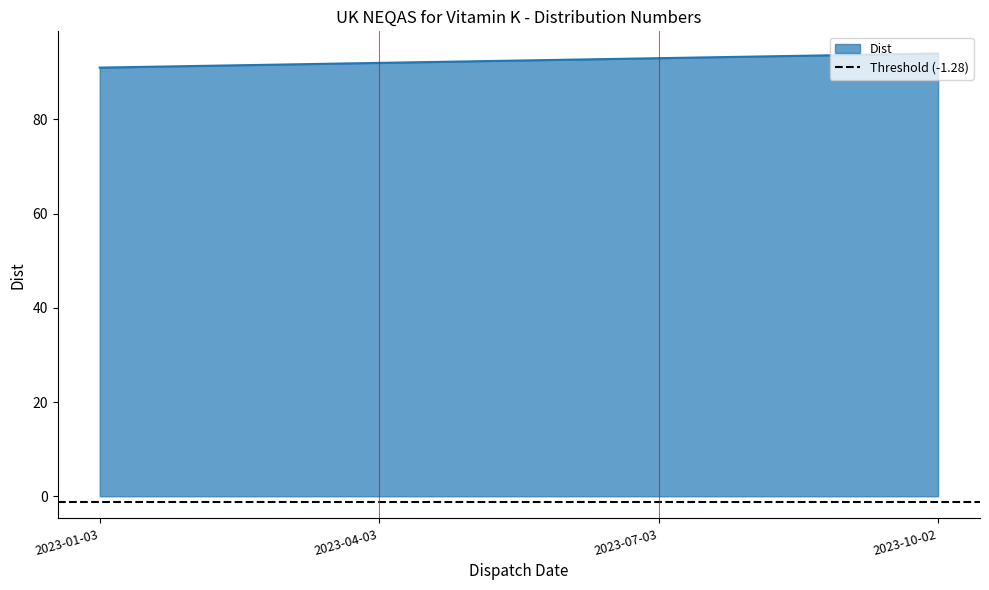

Read the value at 2023-01-03.

91